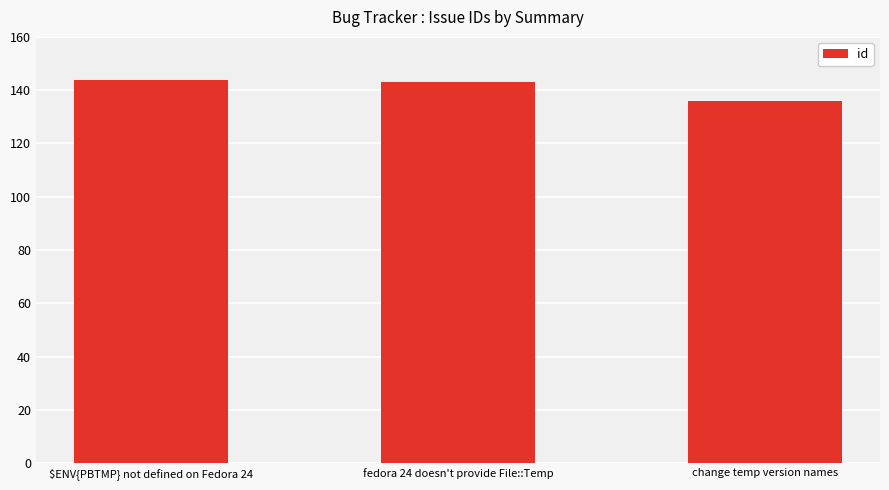

What is the approximate value at change temp version names?

136